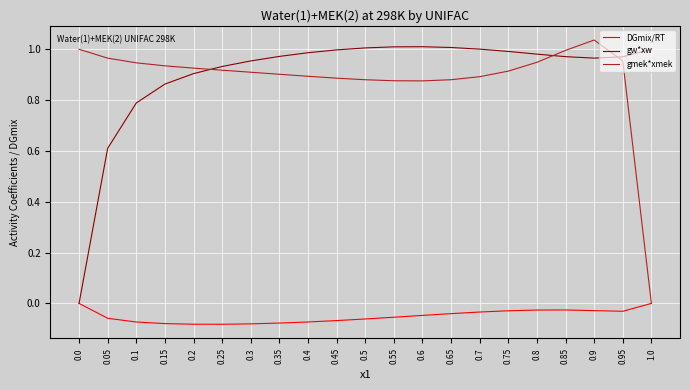

What position from the left is 0.7?

15